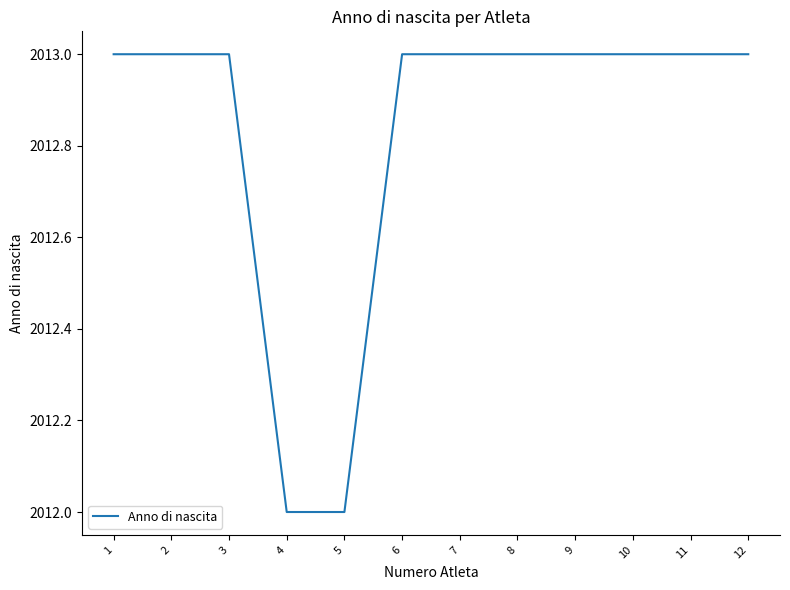

Approximately how many times larger is the value at 2 compared to 6?

1.0